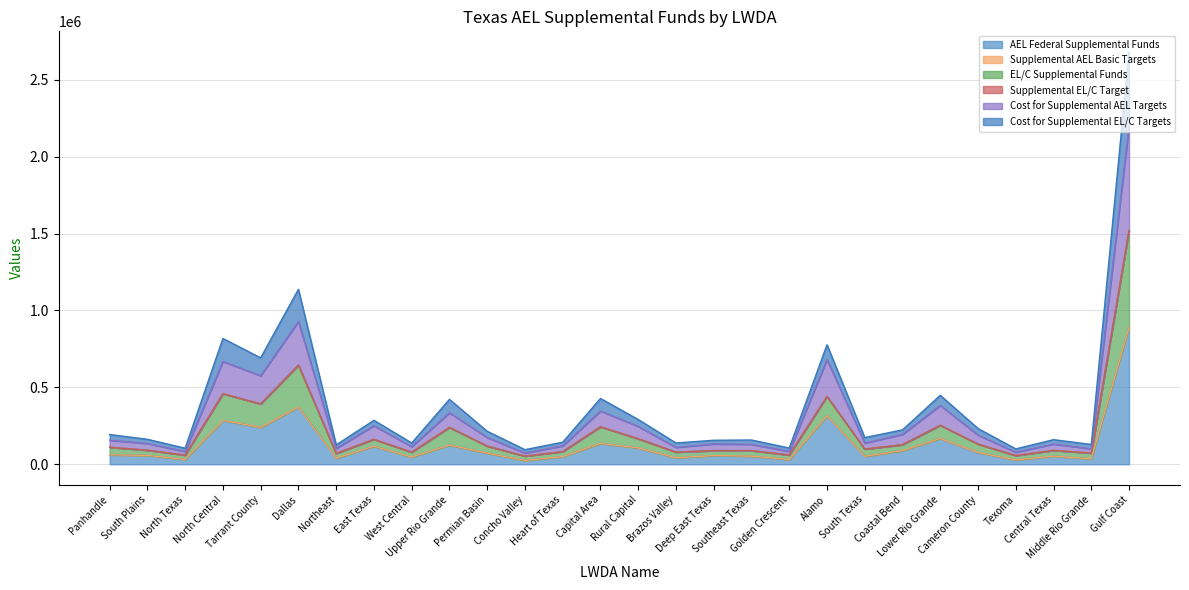

What is the average value of the Cost for Supplemental AEL Targets series?

316399